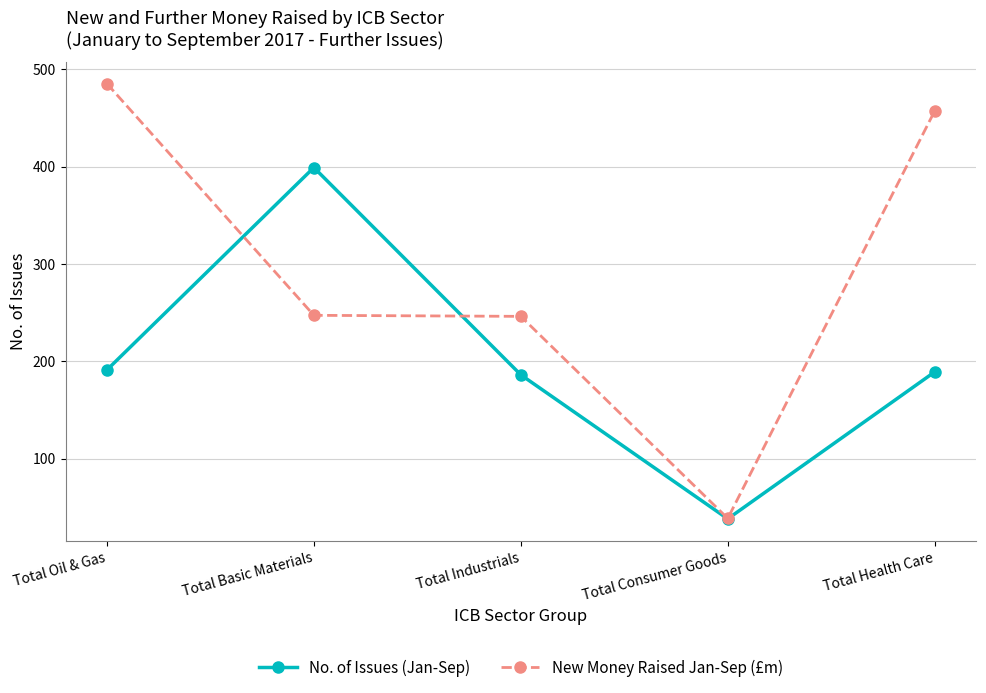

Is it true that New Money Raised Jan-Sep (£m) equals 696.8 at Total Oil & Gas?

False